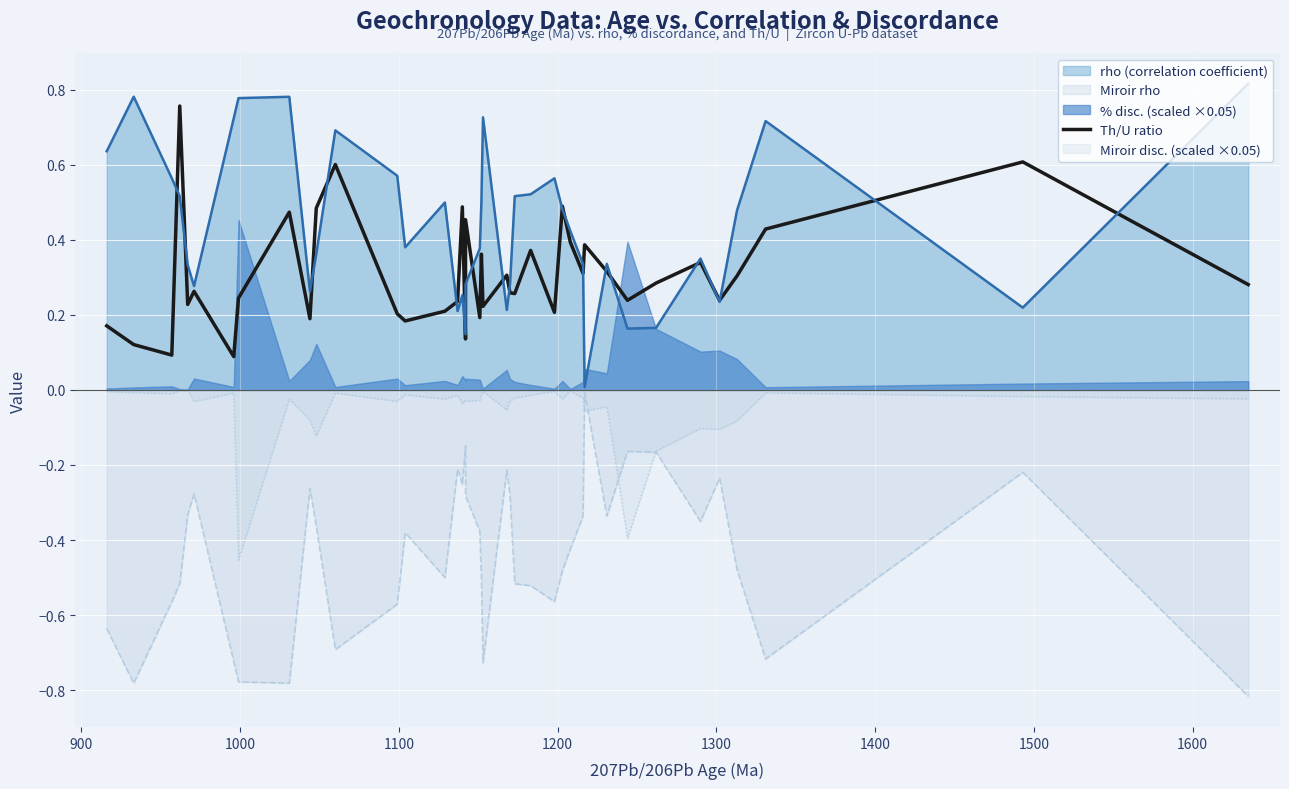

Is it true that the value at 1300 is 0.5?

False